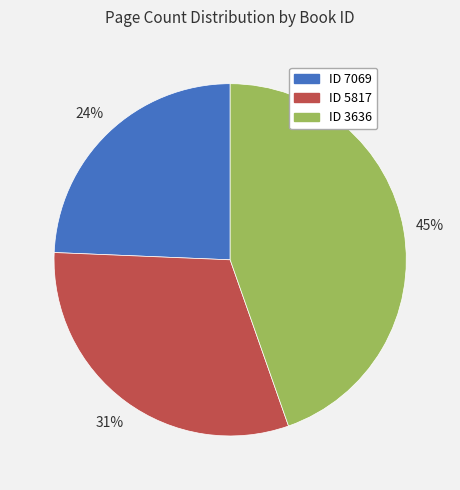

To the nearest percent, what is the average slice percentage?

33%